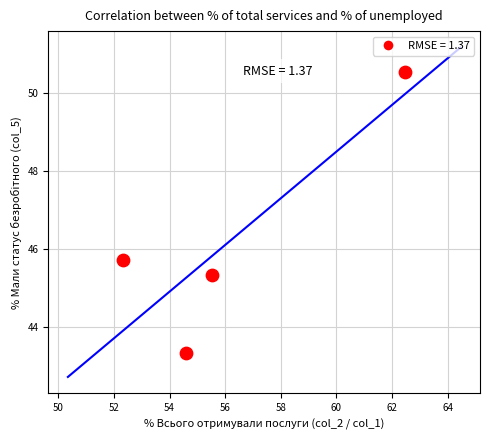

What is the average X value?

56.2